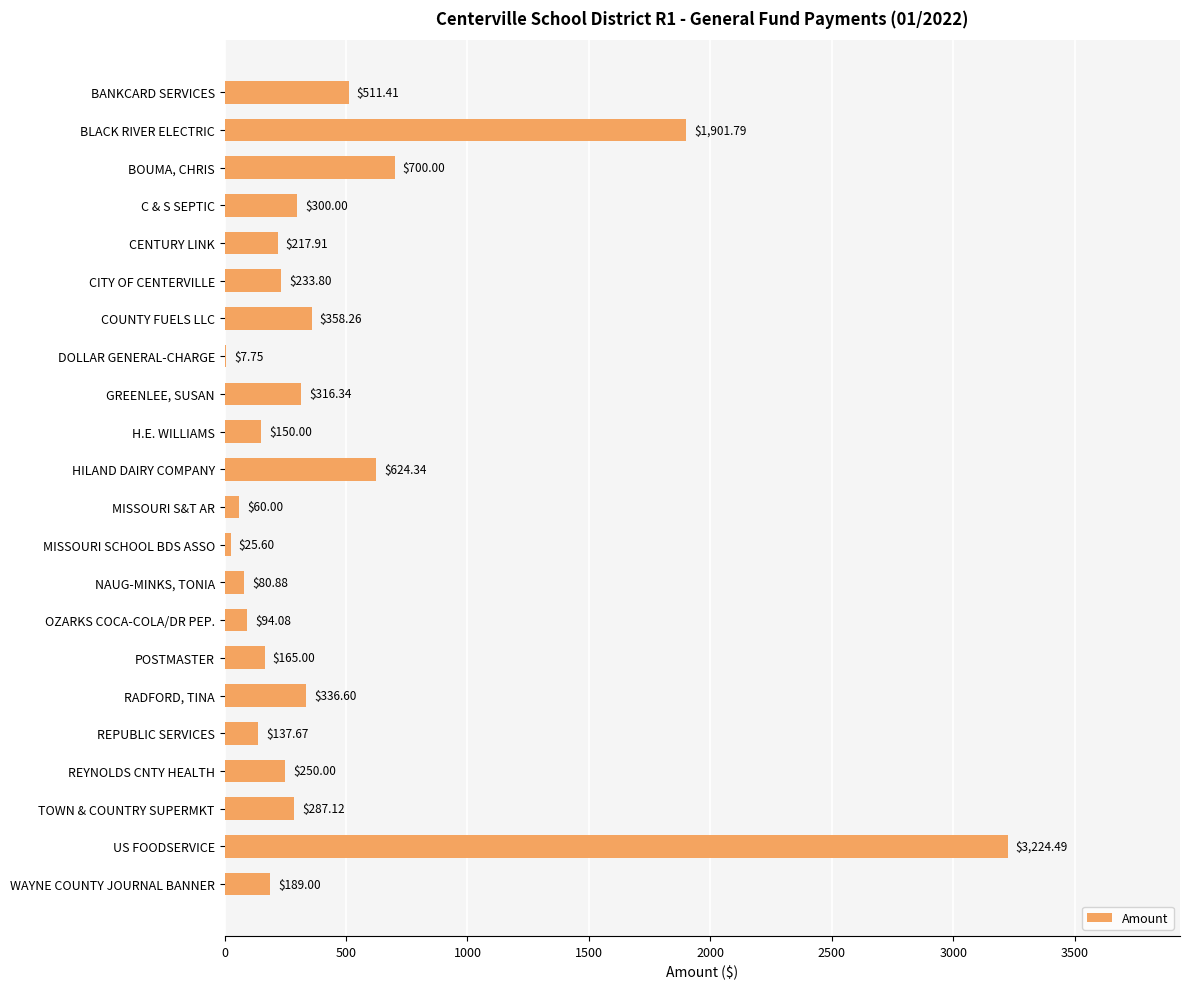

At which label is the value closest to 1616?

BLACK RIVER ELECTRIC